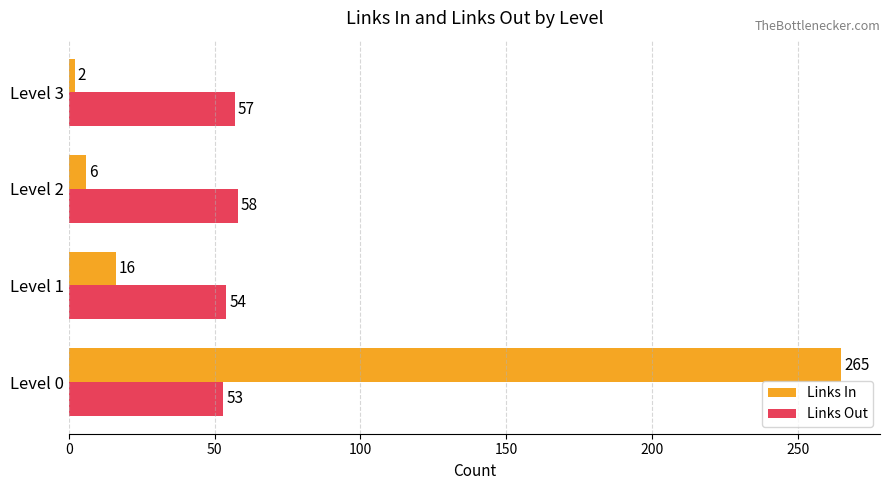

What is the difference between the second highest and minimum values in the Links In series?

14